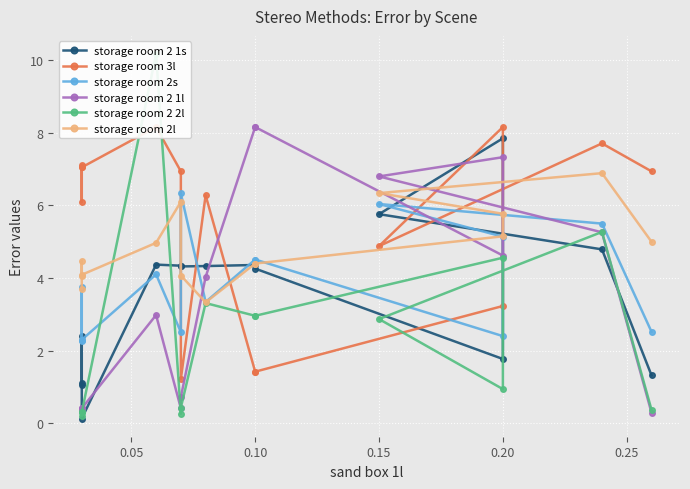

Reading left to right, list all the values displayed in this chart.

storage room 2 1s: 1.1	2.4	1.1	0.1	4.4	4.3	4.3	4.3	4.4	4.3	1.8	7.8	5.8	4.8	1.3
storage room 3l: 7.1	6.1	7.0	7.0	8.2	6.9	1.2	6.3	1.4	1.4	3.2	8.2	4.9	7.7	6.9
storage room 2s: 2.3	3.8	2.3	2.3	4.1	2.5	6.3	3.3	4.5	4.5	2.4	5.1	6.0	5.5	2.5
storage room 2 1l: 0.4	0.3	0.4	0.4	3.0	0.4	0.7	4.0	8.2	8.2	4.6	7.3	6.8	5.3	0.3
storage room 2 2l: 0.2	0.3	0.3	0.3	10.2	0.3	0.4	3.3	3.0	3.0	4.6	0.9	2.9	5.3	0.4
storage room 2l: 3.7	4.5	4.1	4.1	5.0	6.1	4.1	3.3	4.4	4.4	5.2	5.8	6.3	6.9	5.0